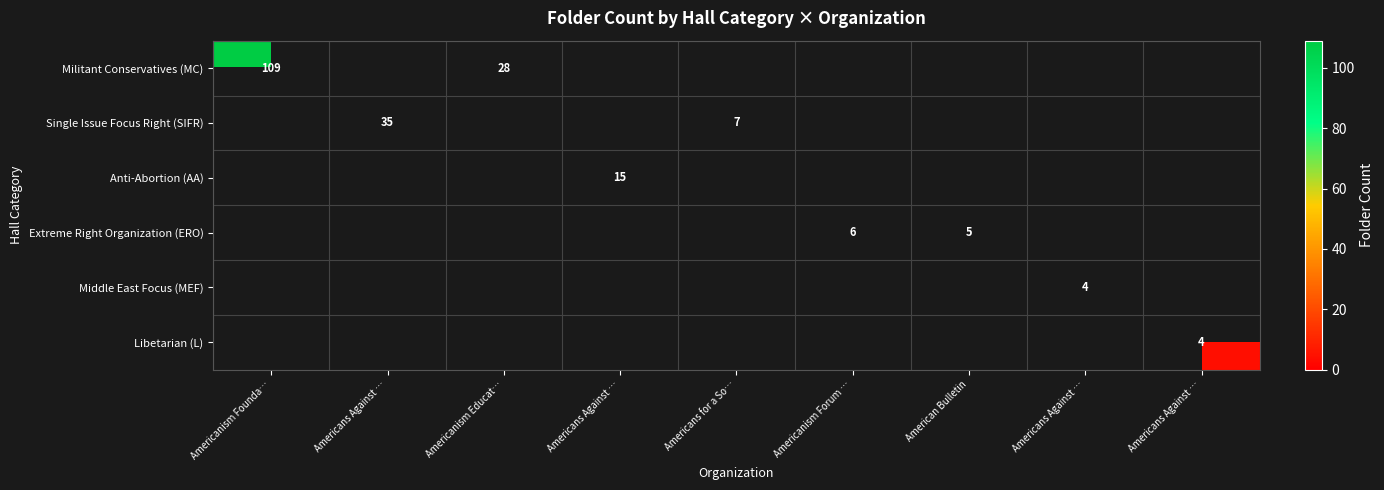

The value of Single Issue Focus Right (SIFR) at Americans for a So… is 3.1. True or false?

False